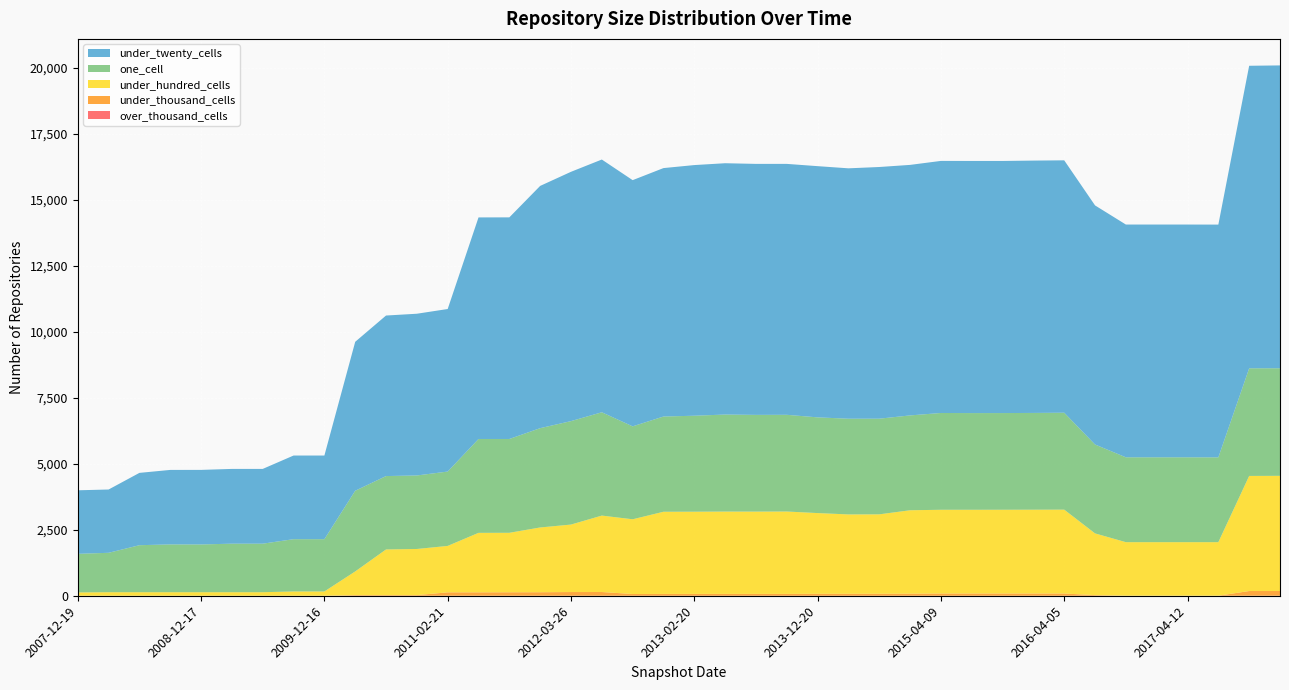

Reading right to left, what are all the values shown in this chart?

over_thousand_cells: 0	0	0	0	0	0	0	0	0	0	0	0	0	0	0	0	0	0	0	0	0	0	0	0	0	0	0	0	0	0	0	0	0	0	0	0	0	0	0	0
under_thousand_cells: 179	179	2	2	2	2	24	84	84	84	84	84	78	75	74	74	70	70	70	70	69	66	141	140	133	131	129	129	25	25	25	0	0	0	0	0	0	0	0	0
under_hundred_cells: 4364	4360	2028	2028	2028	2028	2338	3178	3176	3174	3173	3173	3161	3009	3007	3058	3121	3118	3119	3114	3113	2831	2896	2557	2454	2254	2254	1759	1747	1729	896	162	162	134	134	134	134	134	134	126
one_cell: 4076	4078	3213	3215	3215	3215	3368	3672	3666	3663	3663	3667	3593	3624	3626	3626	3664	3664	3676	3636	3608	3521	3914	3919	3762	3554	3556	2817	2785	2780	3057	1981	1981	1839	1839	1809	1811	1781	1493	1462
under_twenty_cells: 11473	11461	8818	8818	8818	8818	9058	9562	9560	9551	9552	9550	9491	9535	9486	9517	9506	9509	9521	9496	9412	9327	9575	9445	9178	8396	8394	6158	6127	6082	5643	3169	3169	2832	2832	2825	2822	2740	2398	2407